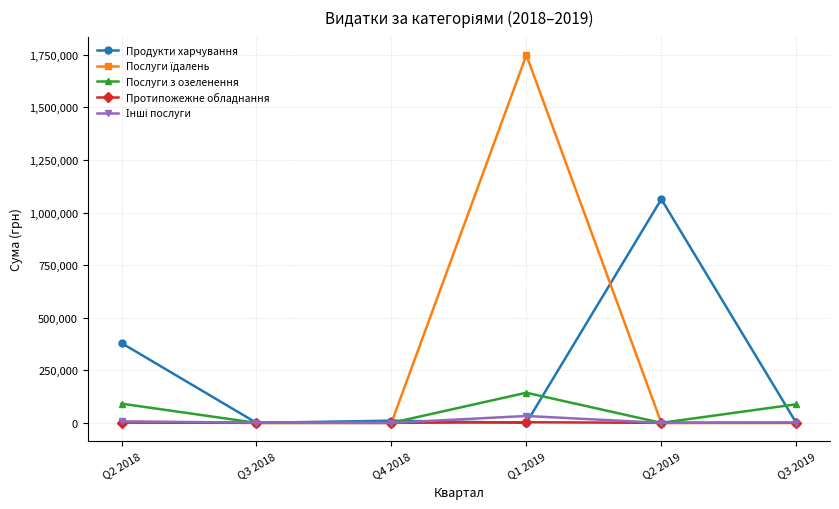

True or false: Послуги з озеленення has a value of 0.0 at Q3 2018.

True